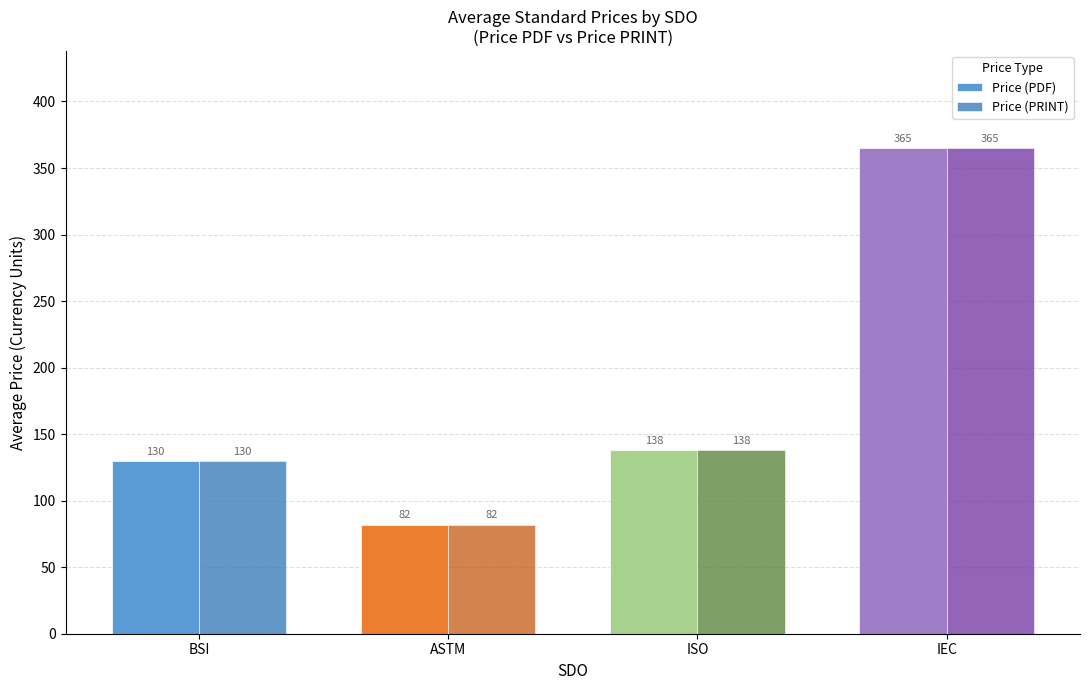

What is the difference between the Price (PRINT) values at IEC and ASTM?

283.0